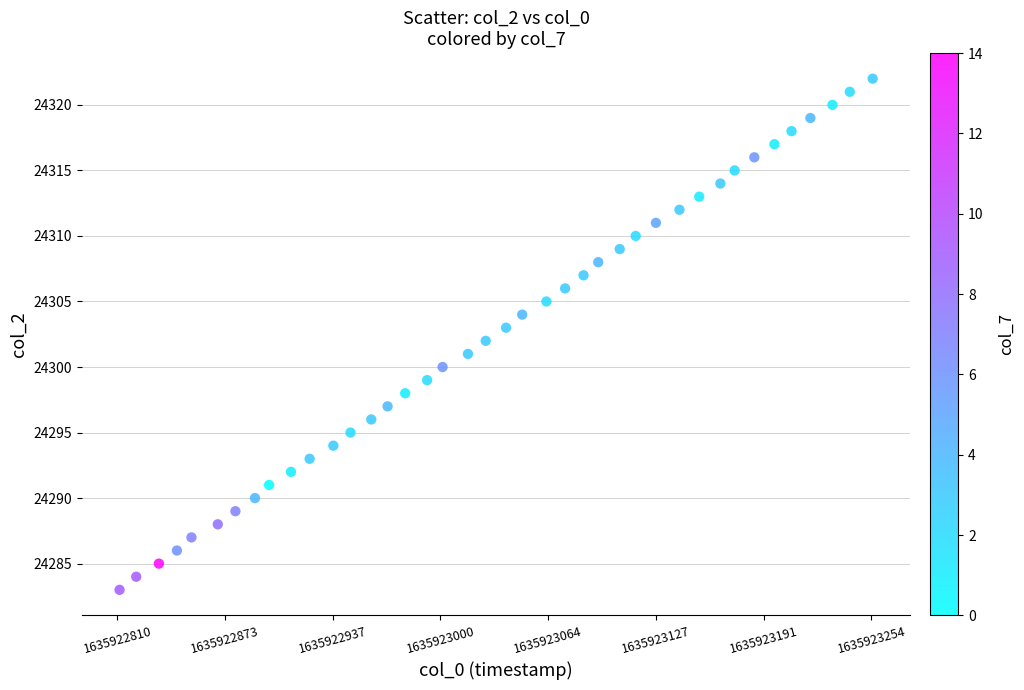

What is the range of Y values (max minus min)?

39